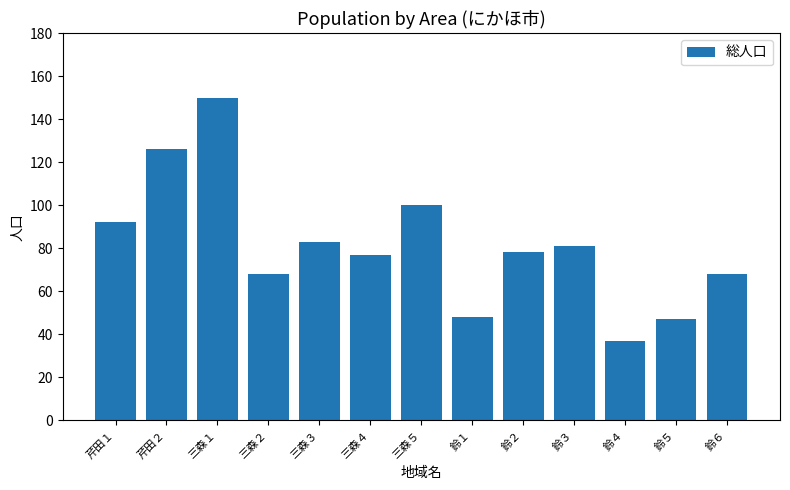

Count the number of categories in the chart.

13